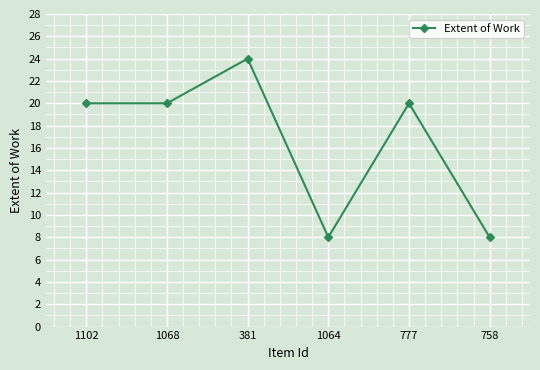

What is the maximum value shown in the chart?

24